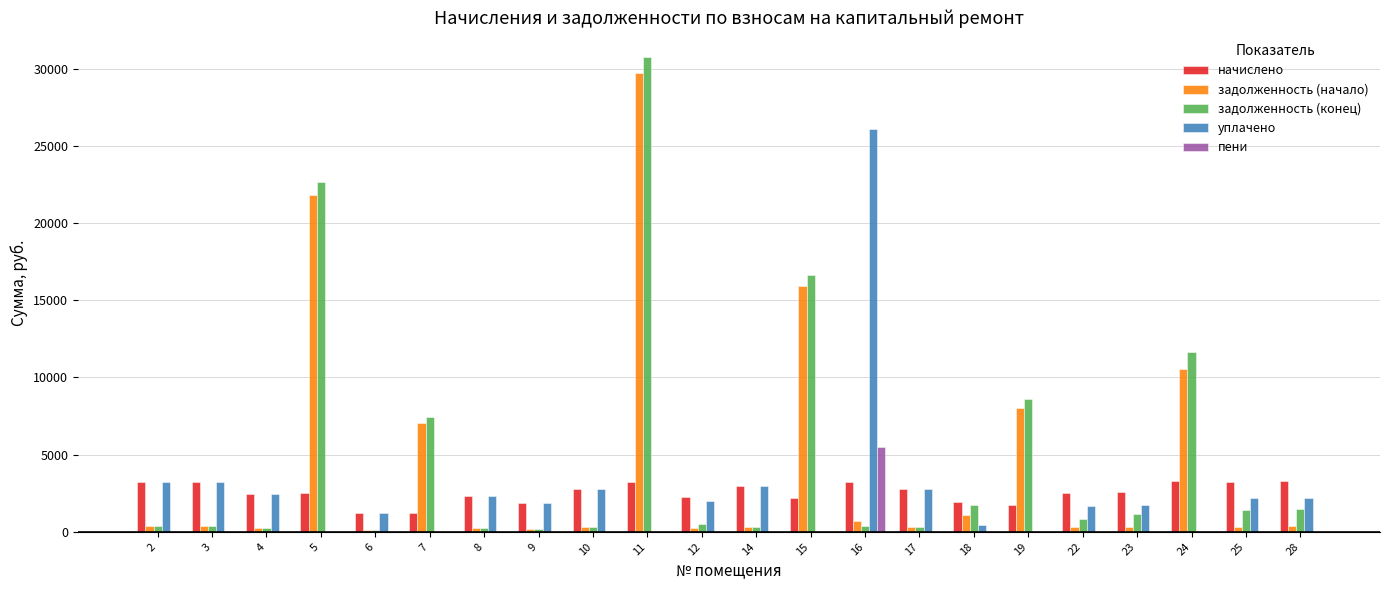

What is the greatest value displayed?

30779.5